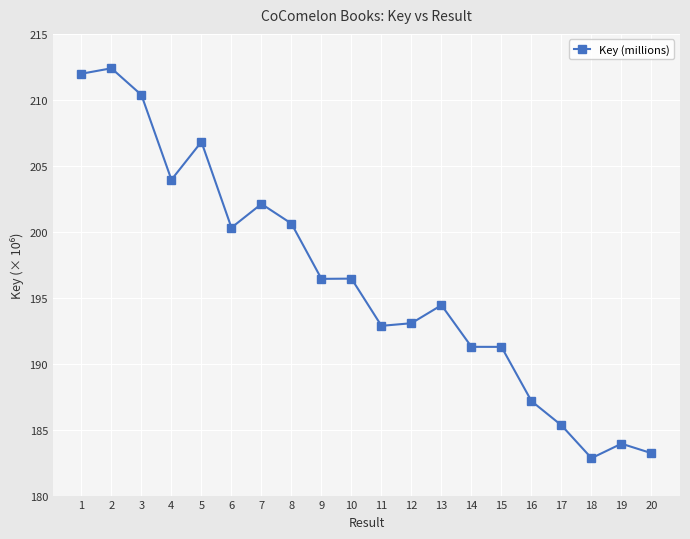

What is the value of the 20th point from the left?

183.2